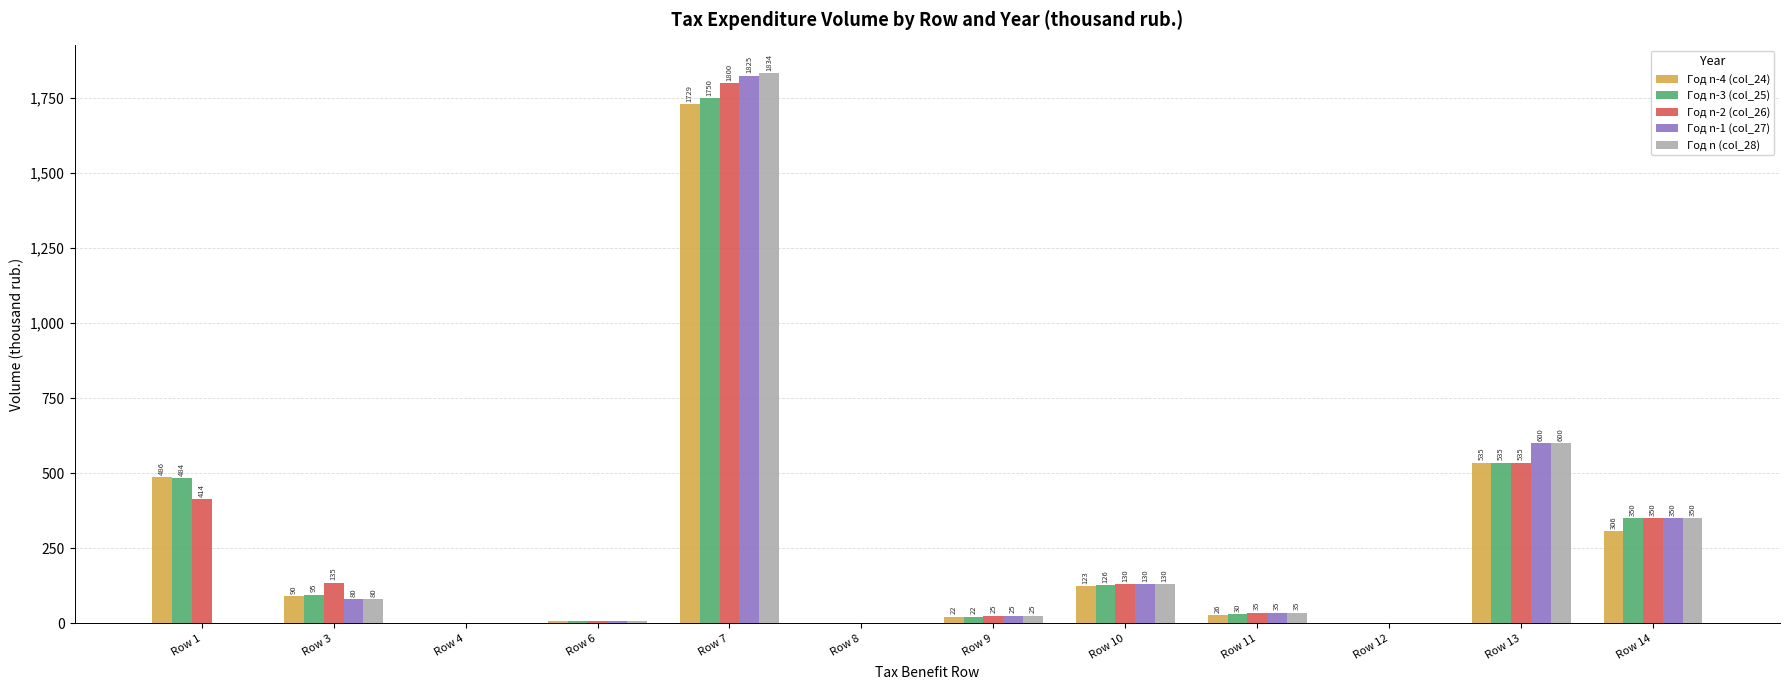

Which series has the largest total across all categories?

Год n-2 (col_26)